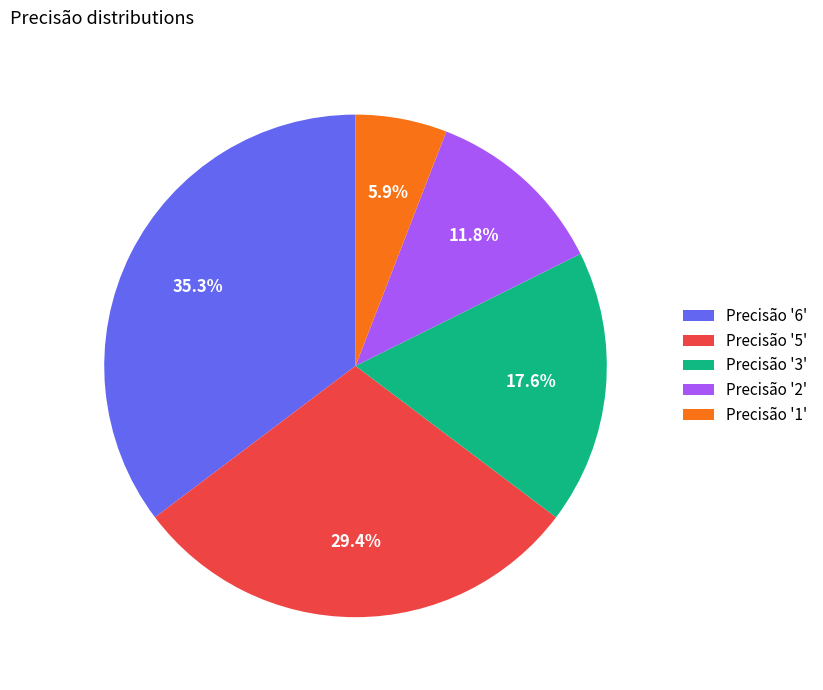

To the nearest percent, what is the difference between the largest and smallest slice percentages?

29%